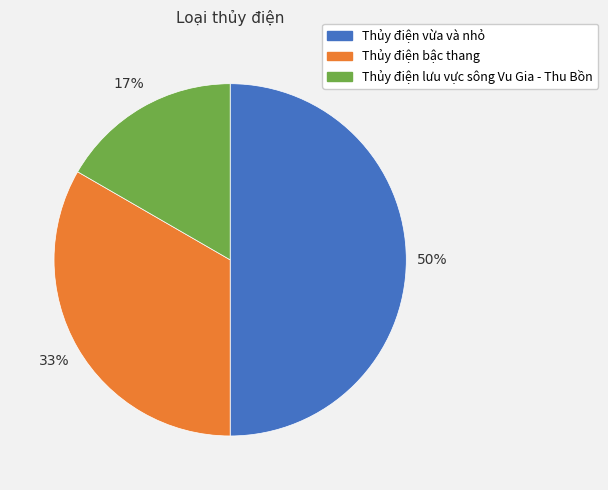

What percentage is the Thủy điện bậc thang slice, to the nearest percent?

33%